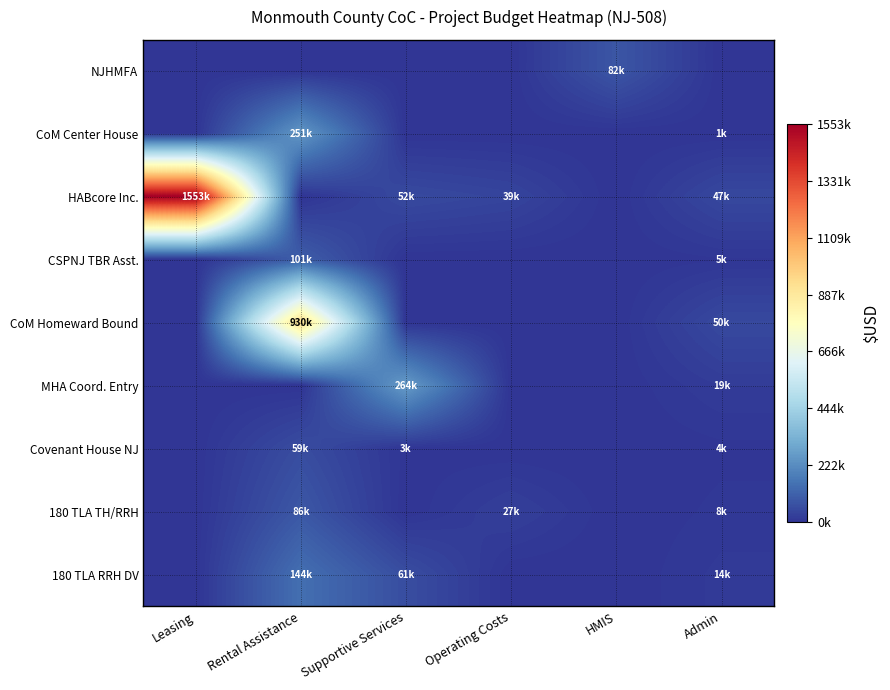

What is the difference between the highest and lowest values at Supportive Services?

264001